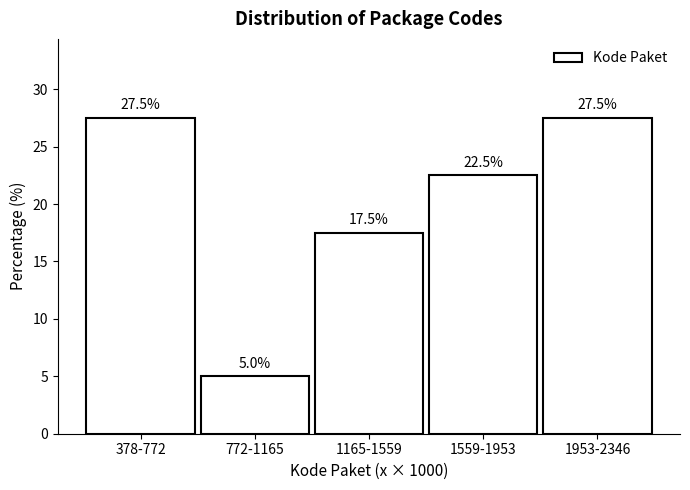

Reading left to right, what are all the values shown in this chart?

27.5	5.0	17.5	22.5	27.5